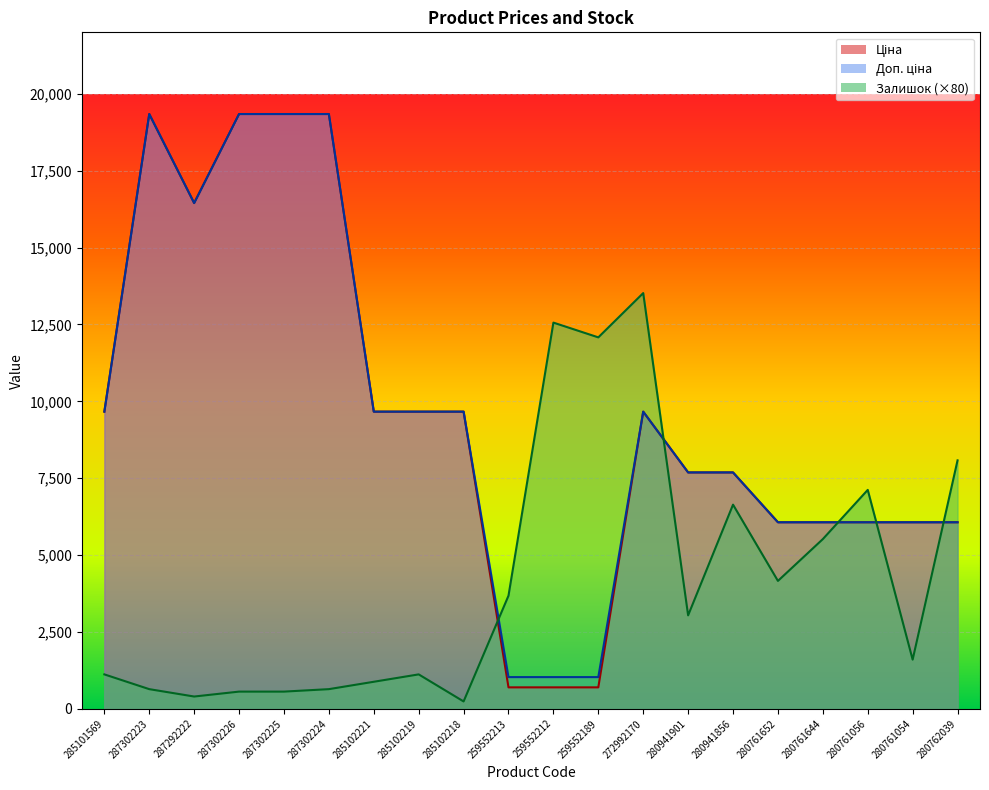

The Залишок series shows 4828.3 at 280941901. True or false?

False